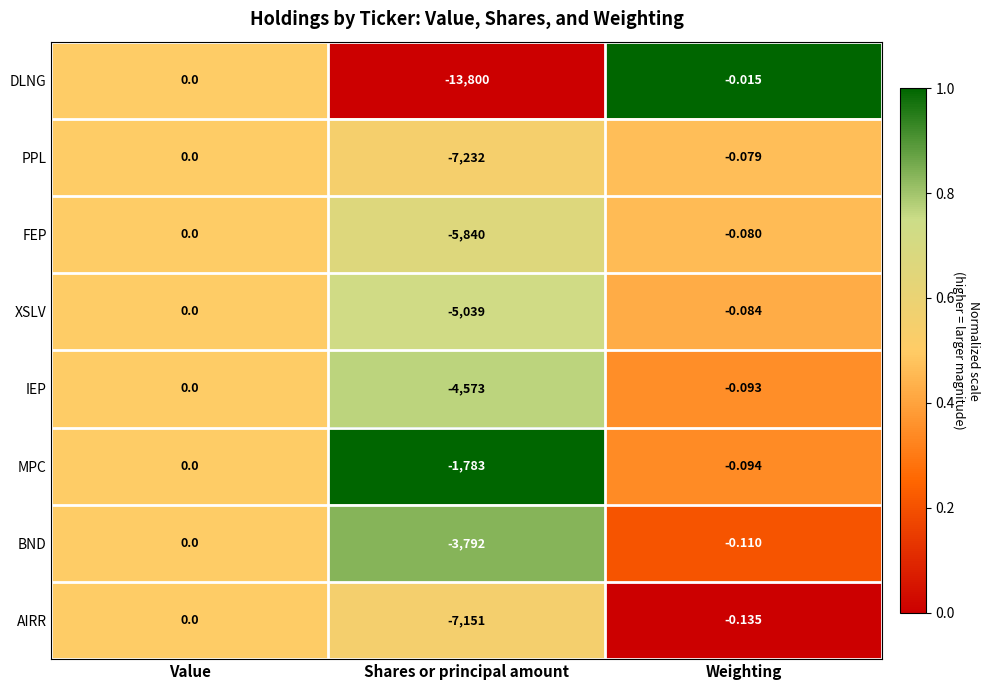

Where is PPL nearest to the value -3616?

Weighting